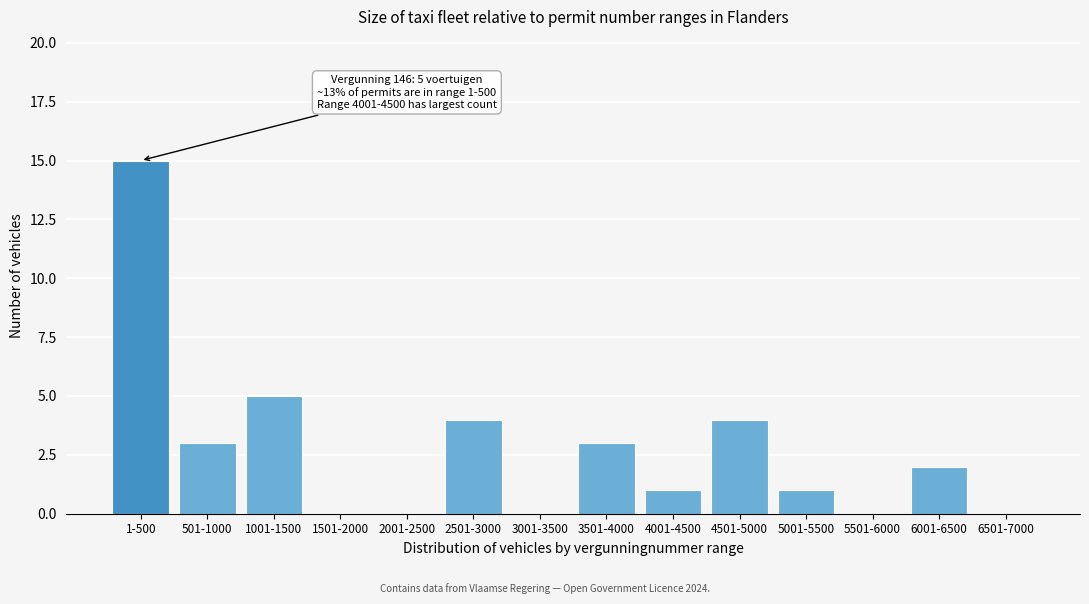

Reading left to right, list all the values displayed in this chart.

1-500=15	501-1000=3	1001-1500=5	1501-2000=0	2001-2500=0	2501-3000=4	3001-3500=0	3501-4000=3	4001-4500=1	4501-5000=4	5001-5500=1	5501-6000=0	6001-6500=2	6501-7000=0